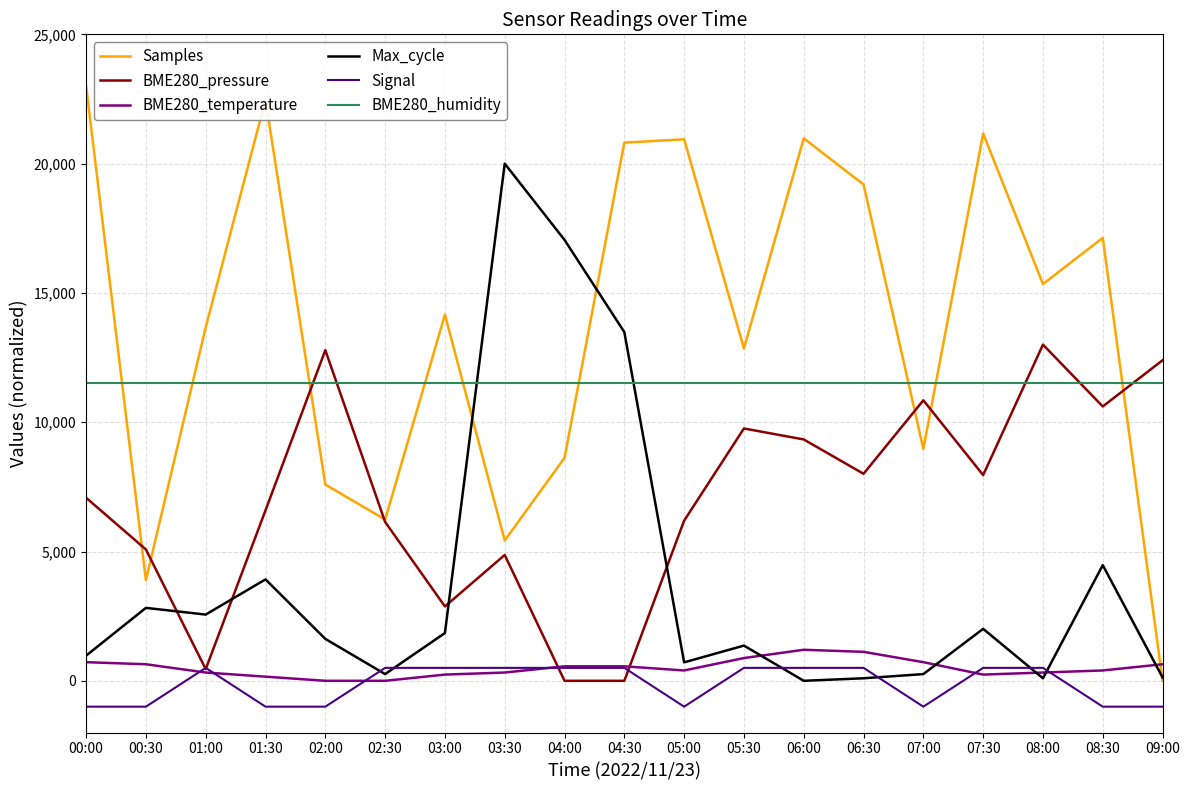

Which series has the widest spread of values?

Samples